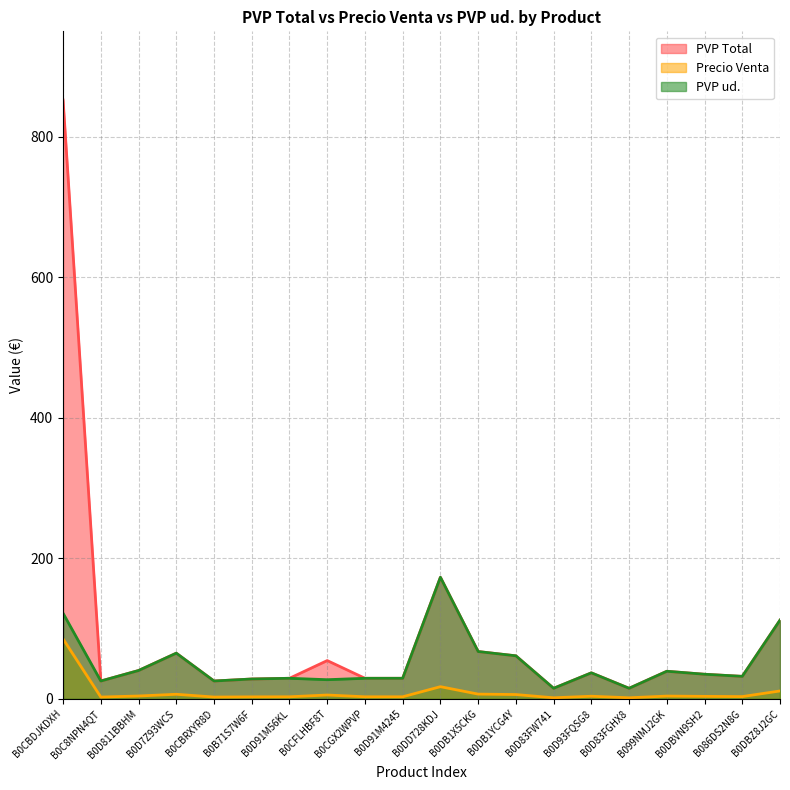

What is the label of the 4th point from the left?

B0D7Z93WCS